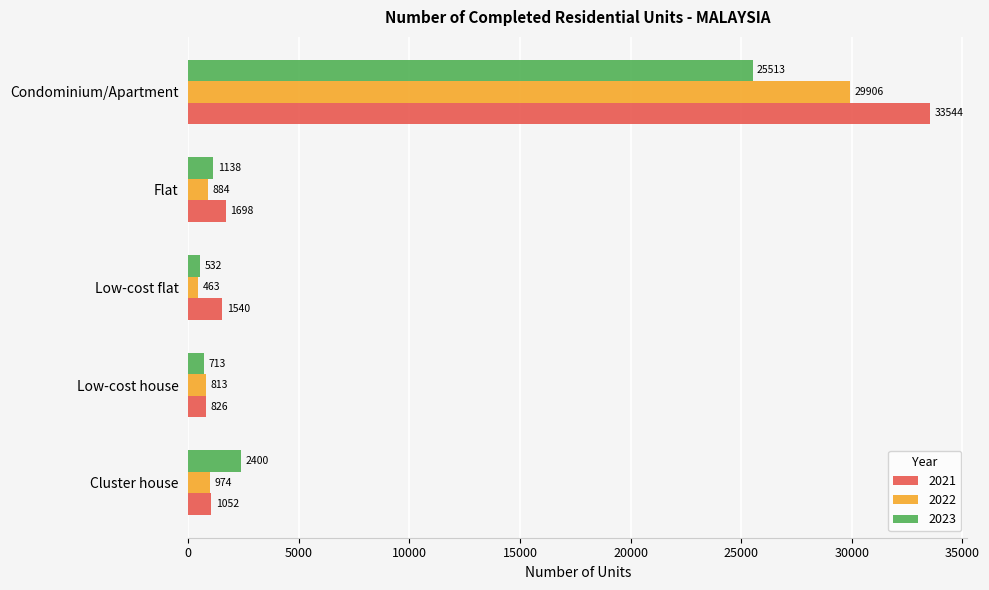

List the series in order of their overall mean, lowest first.

2023, 2022, 2021